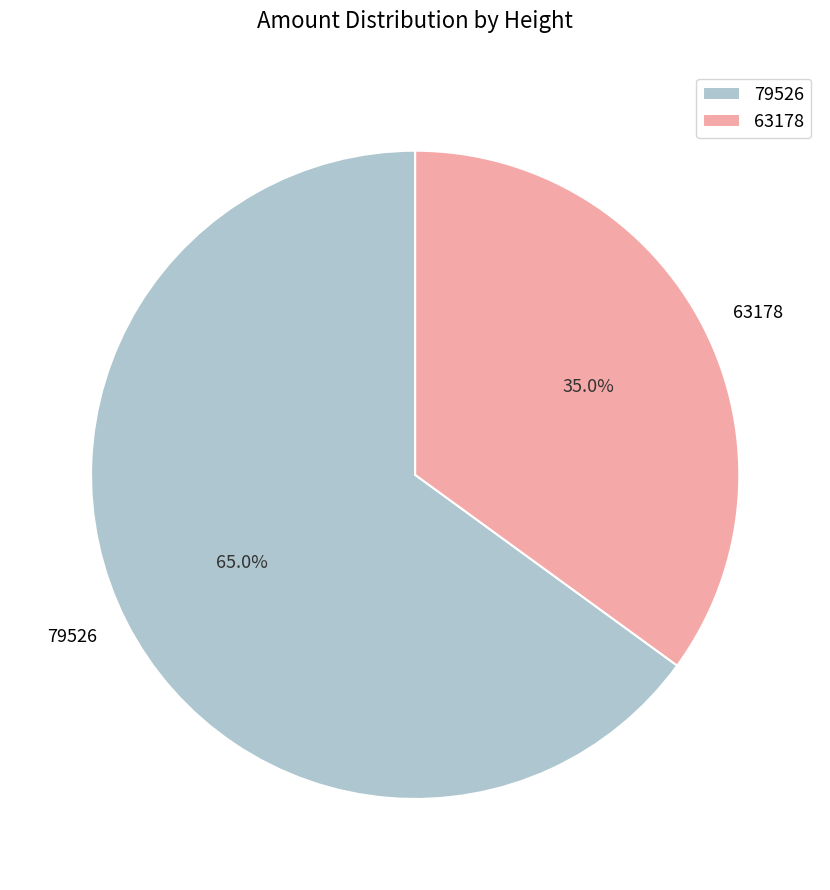

To the nearest percent, what portion does 63178 represent?

35%